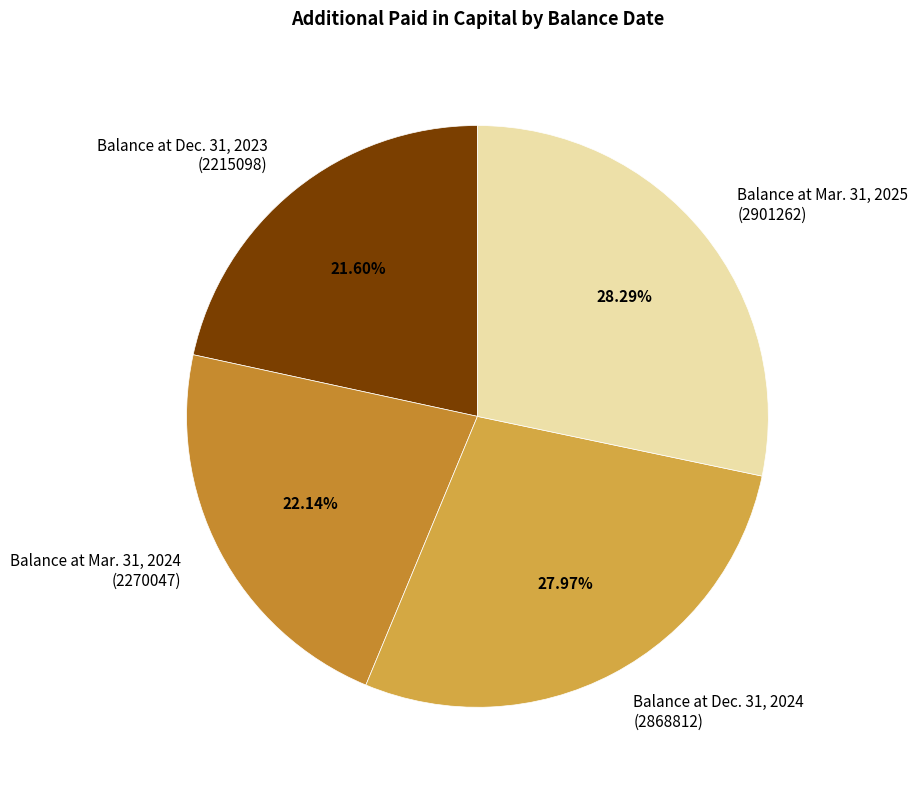

Count the number of slices in the pie.

4